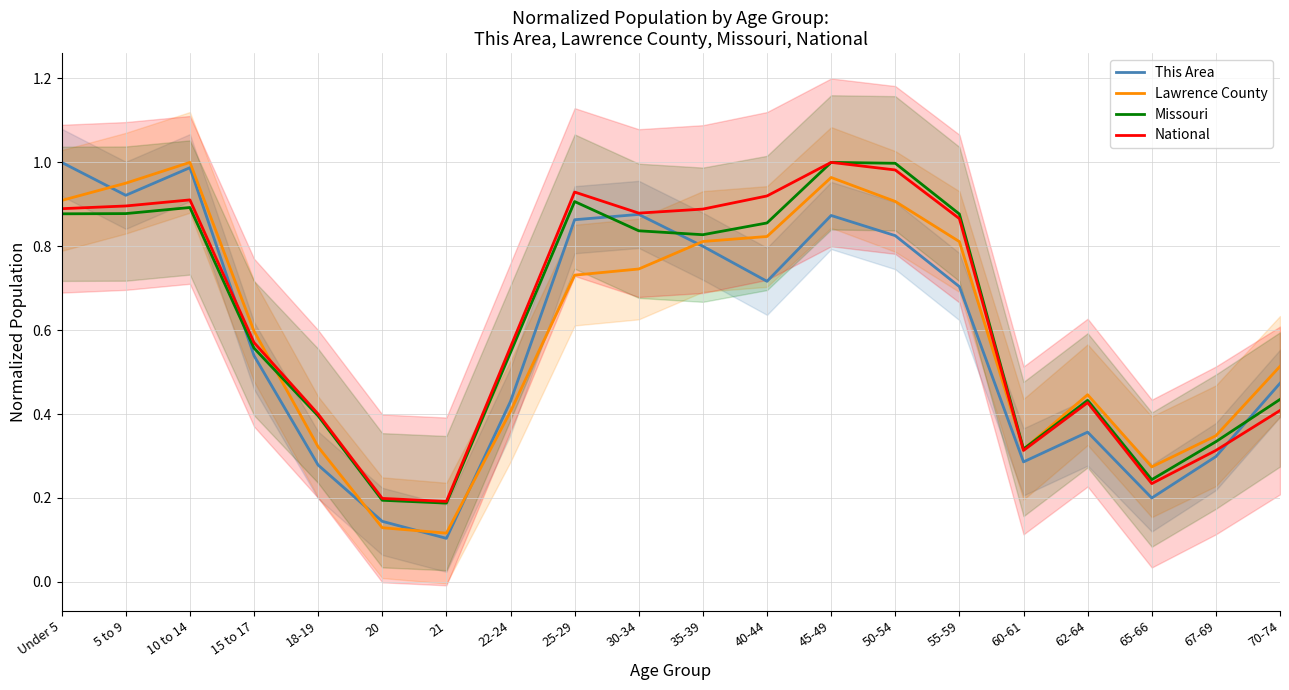

What is the spread (max minus min) of values at 30-34?

0.1